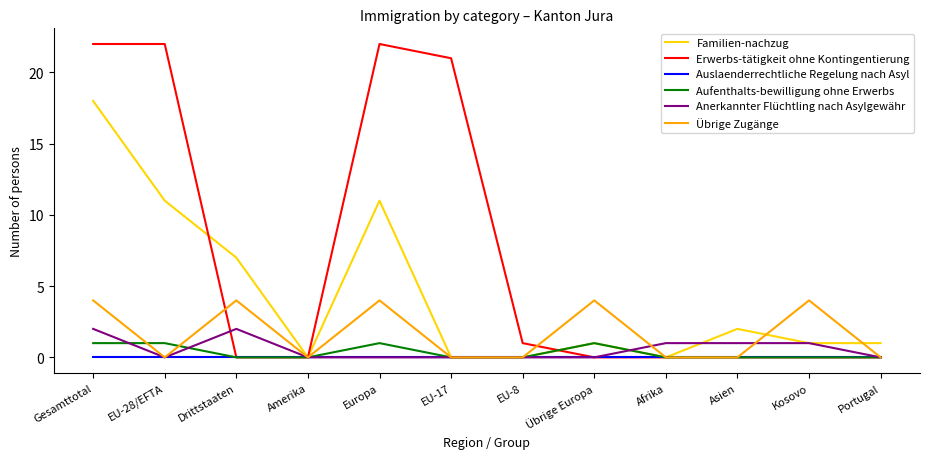

Count the Anerkannter Flüchtling nach Asylgewähr values in the range 0 to 1.

10